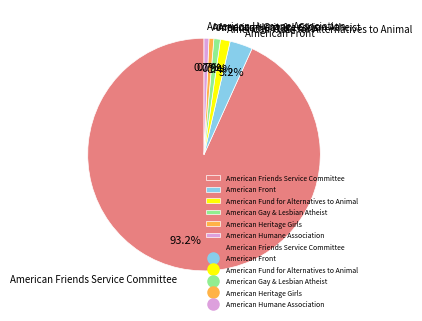

Which has a higher value, American Front or American Fund for Alternatives to Animal?

American Front